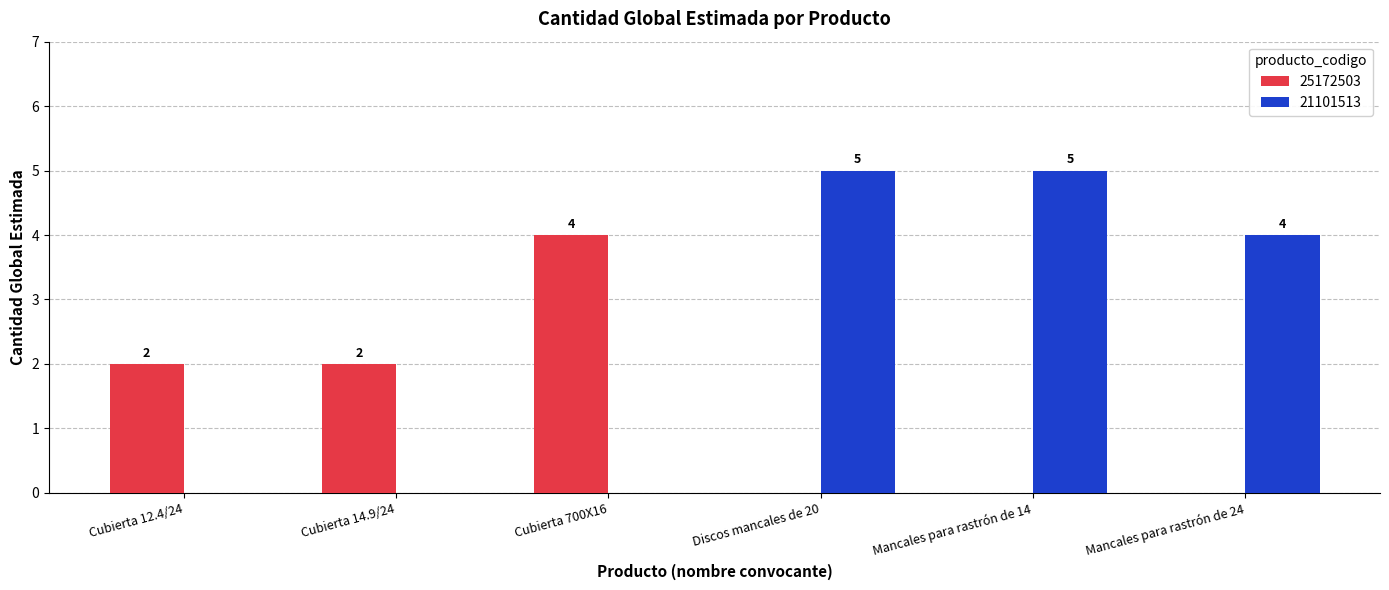

How many data points does each series have?

6